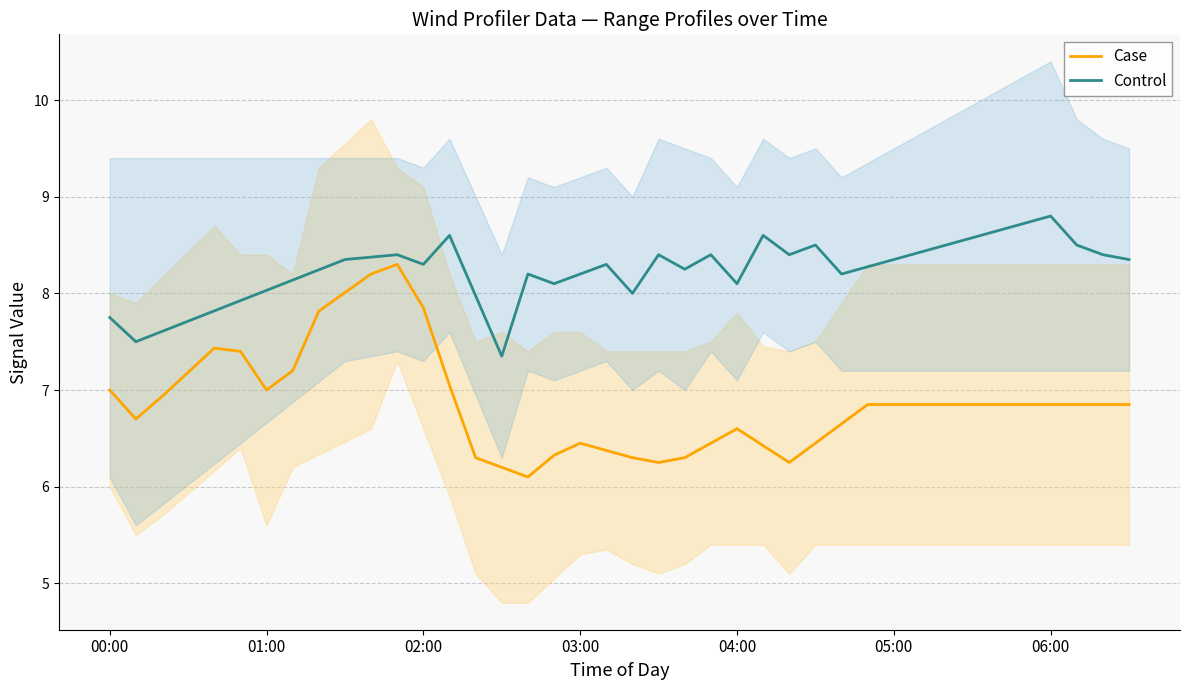

Which series has the widest spread of values?

Case